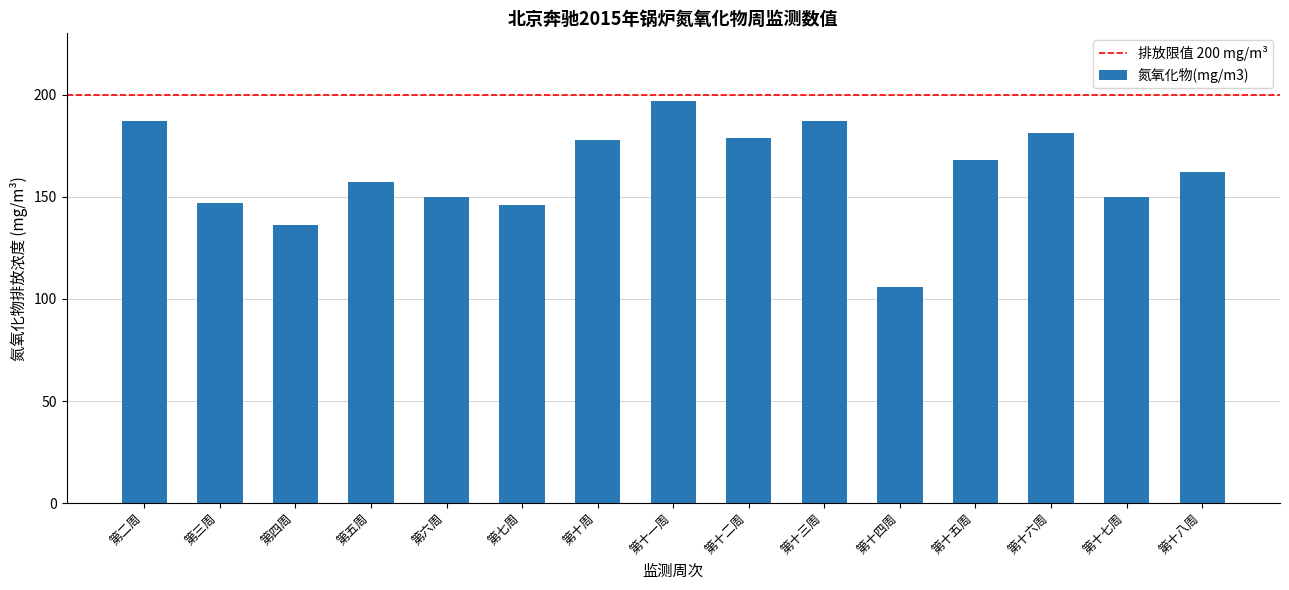

How many values are below 162?

7